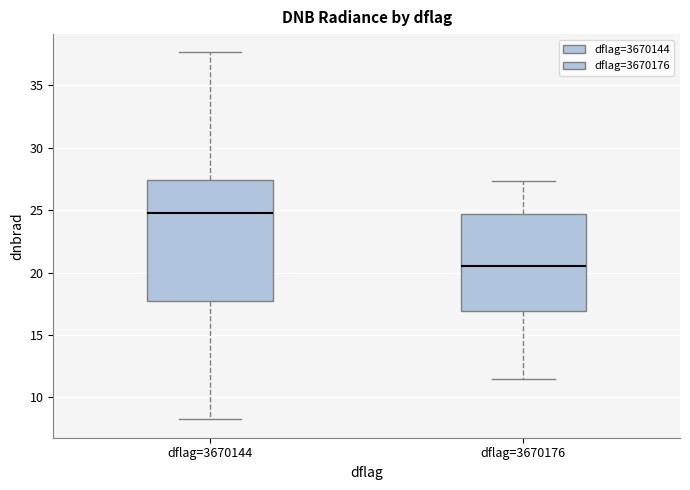

Reading left to right, transcribe this box plot: for each box, give where its median line is, the range the box spans, and where its two whiskers end, as read against the y-axis. The values are not printed on the chart, so give them approximately, as read against the axis.

dflag=3670144: median 24.5, box 17.5 to 27.5, whiskers 8.0 to 37.5
dflag=3670176: median 20.5, box 17.0 to 24.5, whiskers 11.5 to 27.5